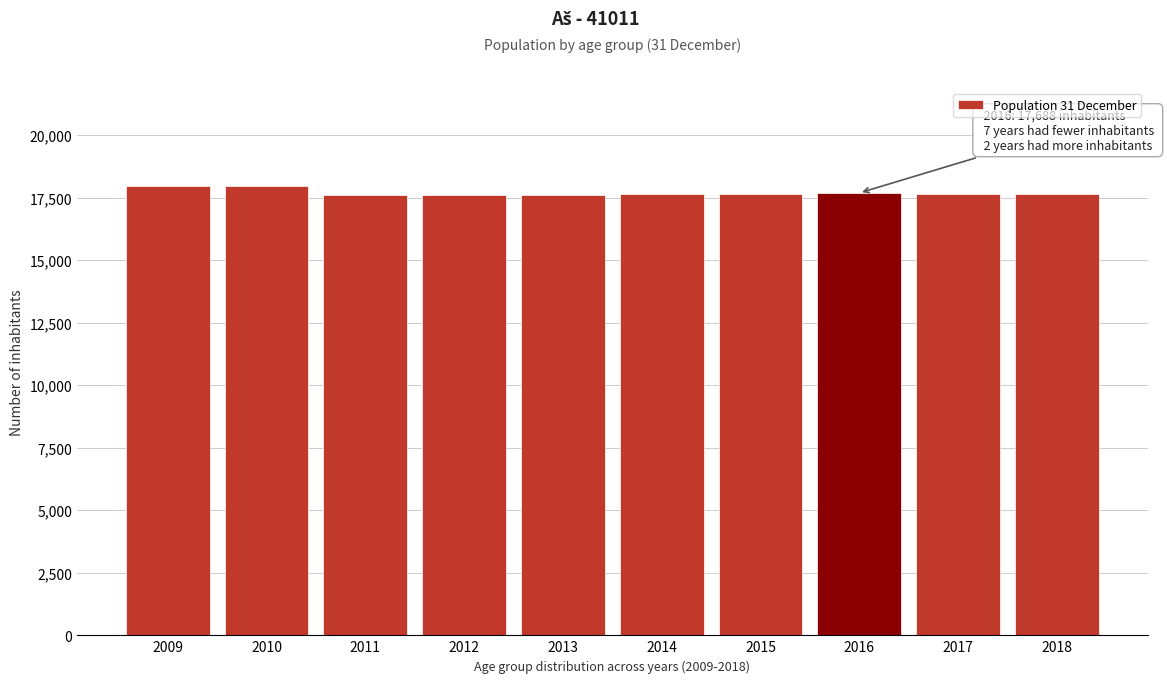

What is the sum of the values at 2014 and 2013?

35275